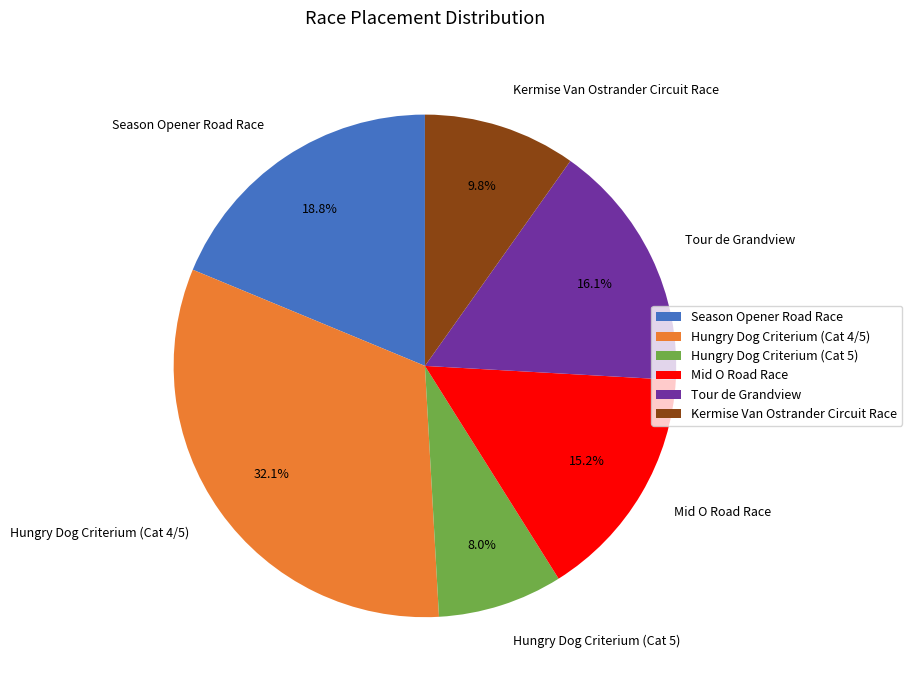

To the nearest percent, what is the difference between the largest and smallest slice percentages?

24%